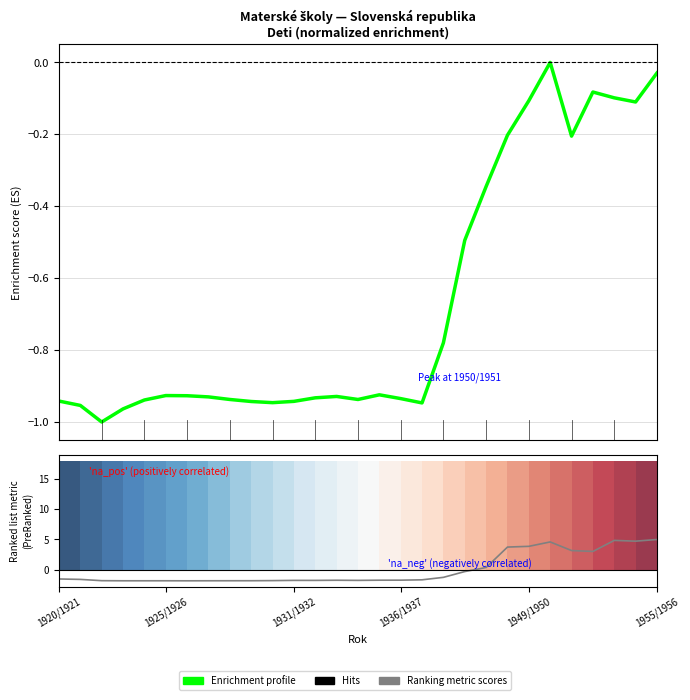

Which series has the largest range (max minus min)?

Ranking metric scores